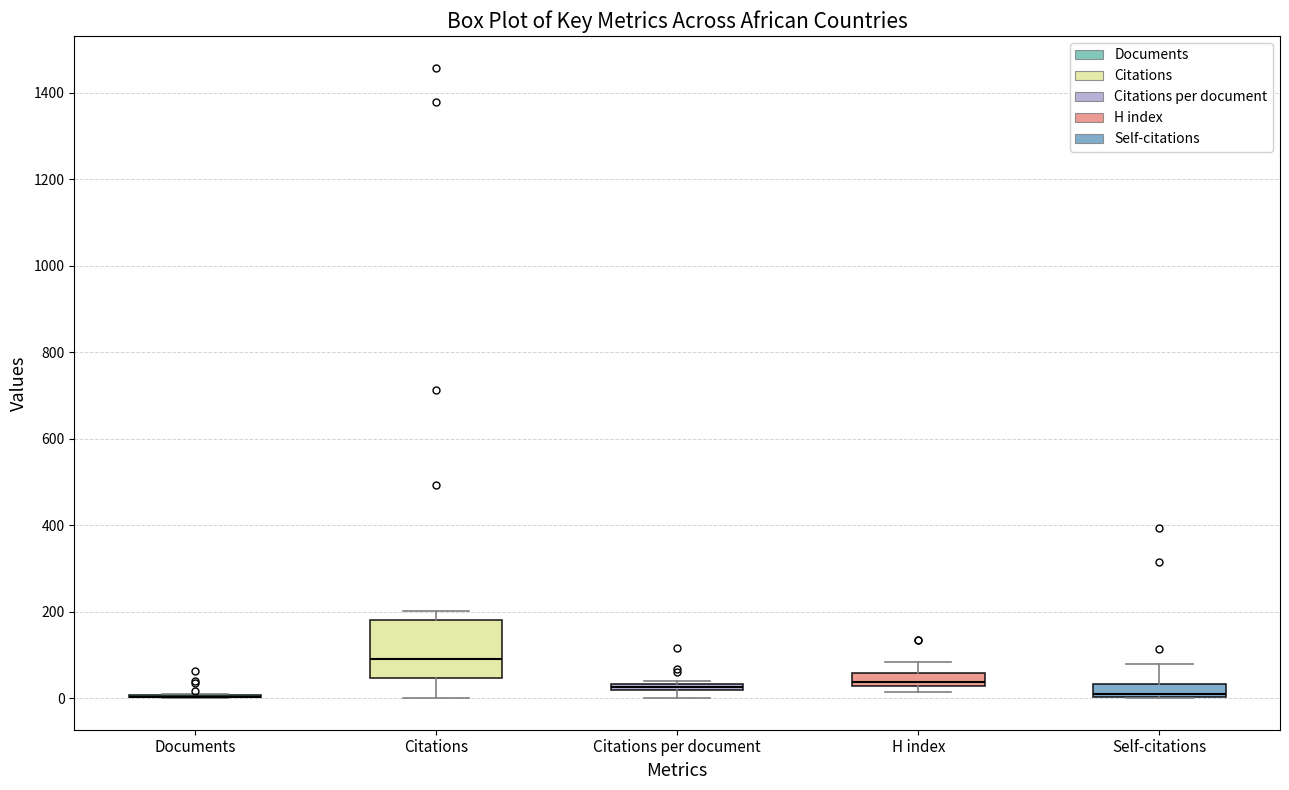

Where is the lower edge of the box for Self-citations on the y-axis? The values are not printed on the chart, so give them approximately, as read against the axis.

0